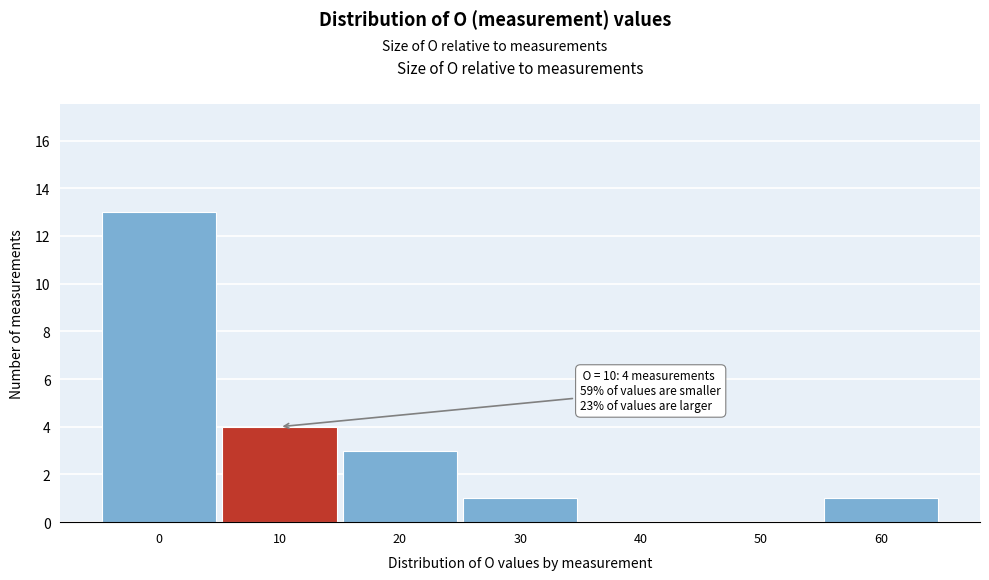

Reading left to right, what are all the values shown in this chart?

0=13	10=4	20=3	30=1	40=0	50=0	60=1